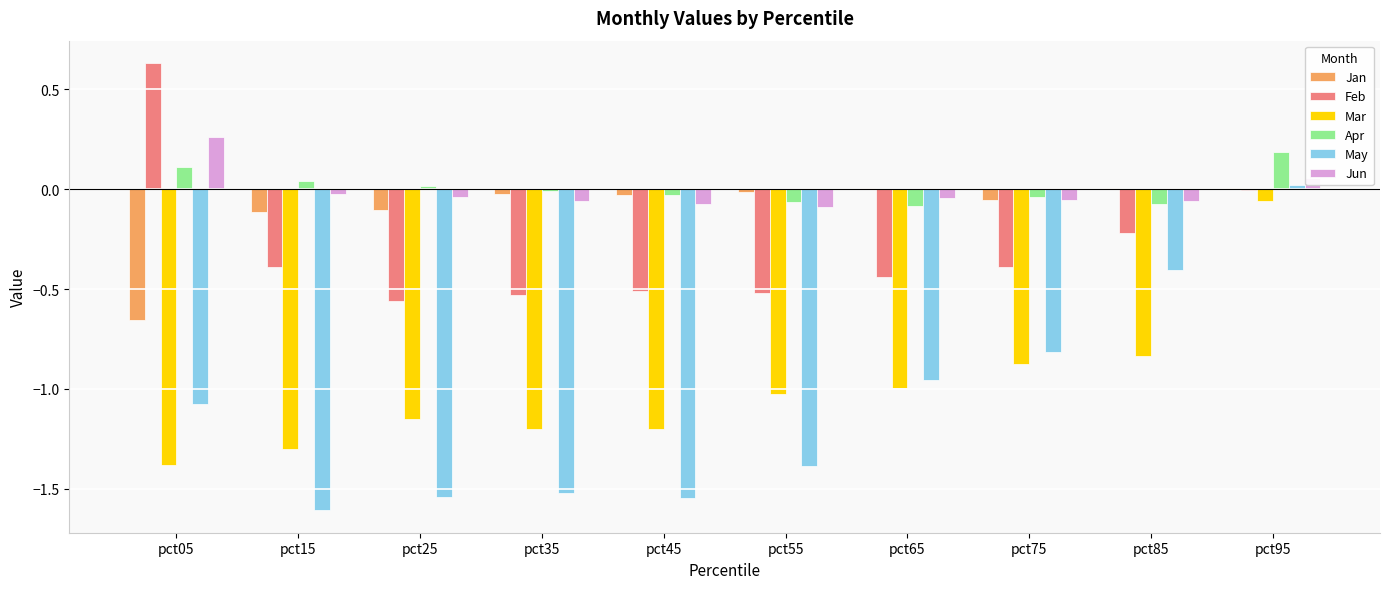

The Mar series shows -0.8 at pct85. True or false?

True